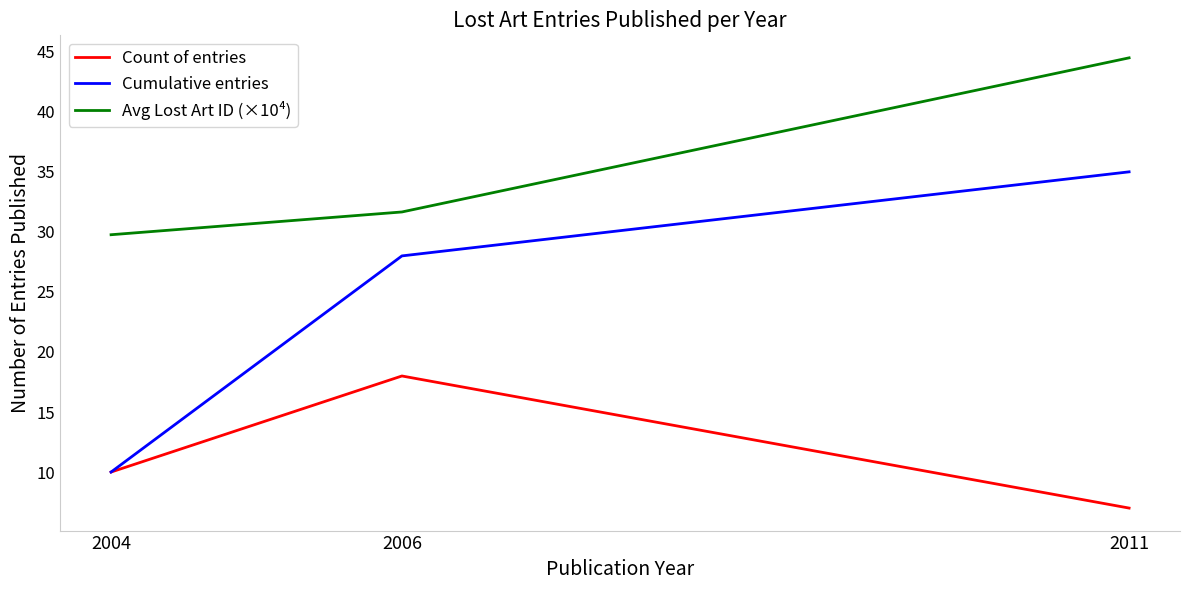

Is it true that Avg Lost Art ID (×10⁴) equals 71.3 at 2011?

False